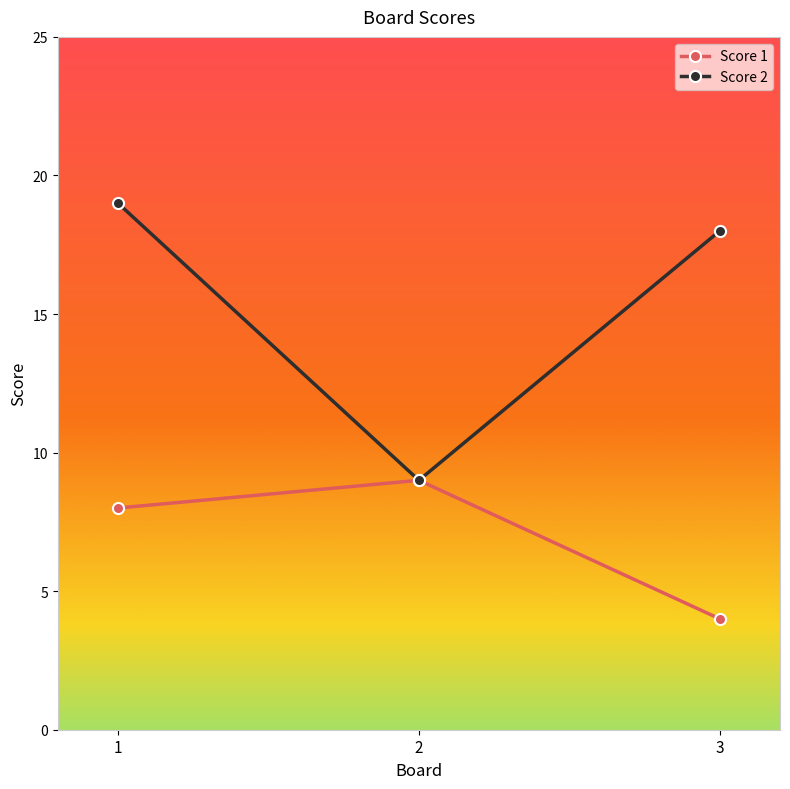

List the labels in order of Score 2 value, largest first.

1, 3, 2